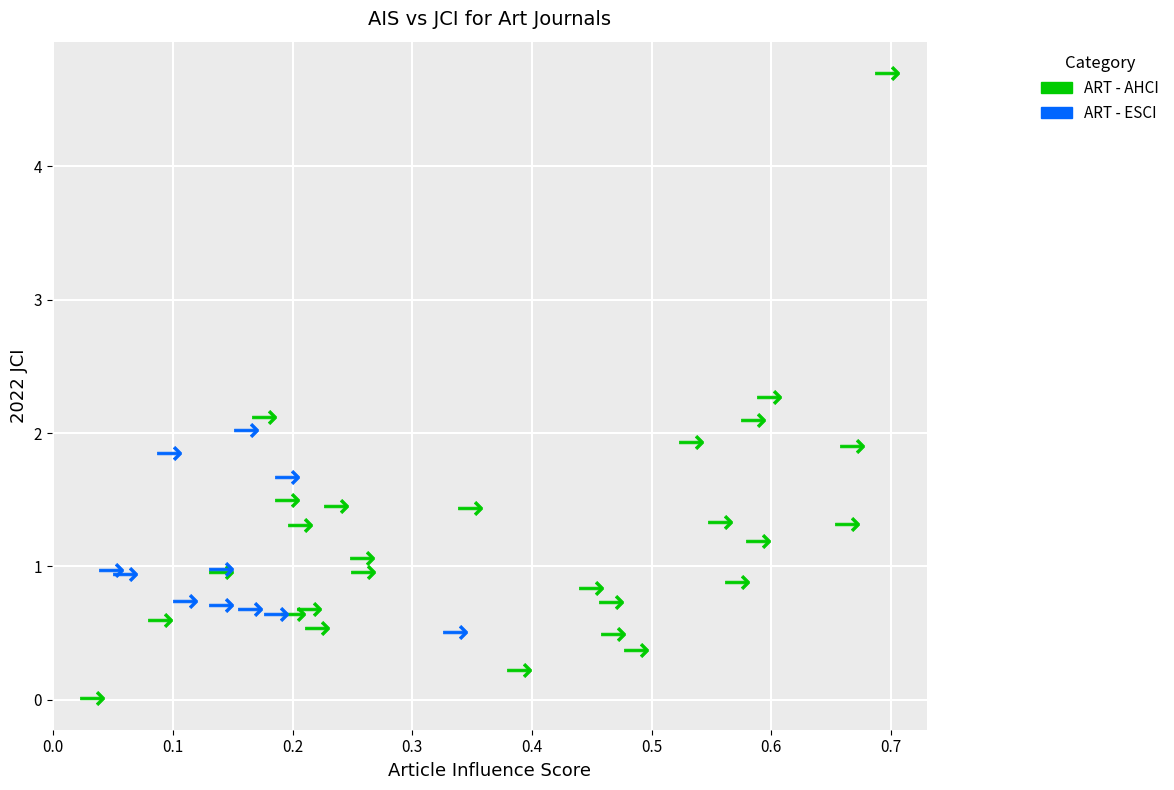

Which series has the largest Y range (max minus min)?

ART - AHCI